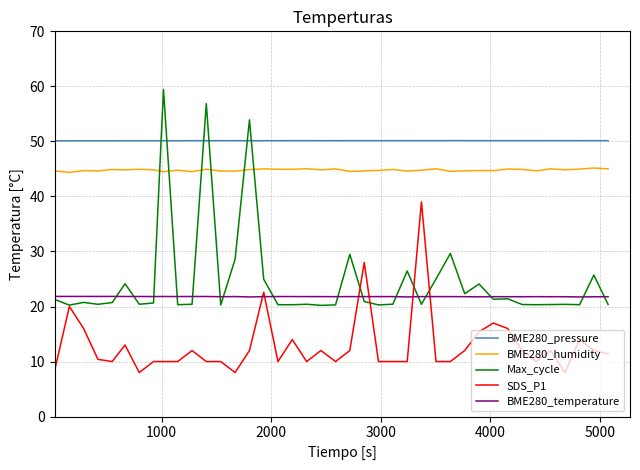

True or false: BME280_pressure and SDS_P1 intersect in this chart.

False